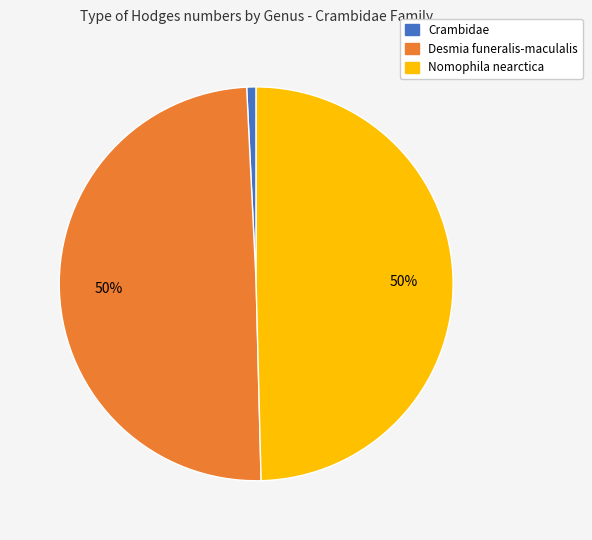

Which has a higher value, Crambidae or Nomophila nearctica?

Nomophila nearctica